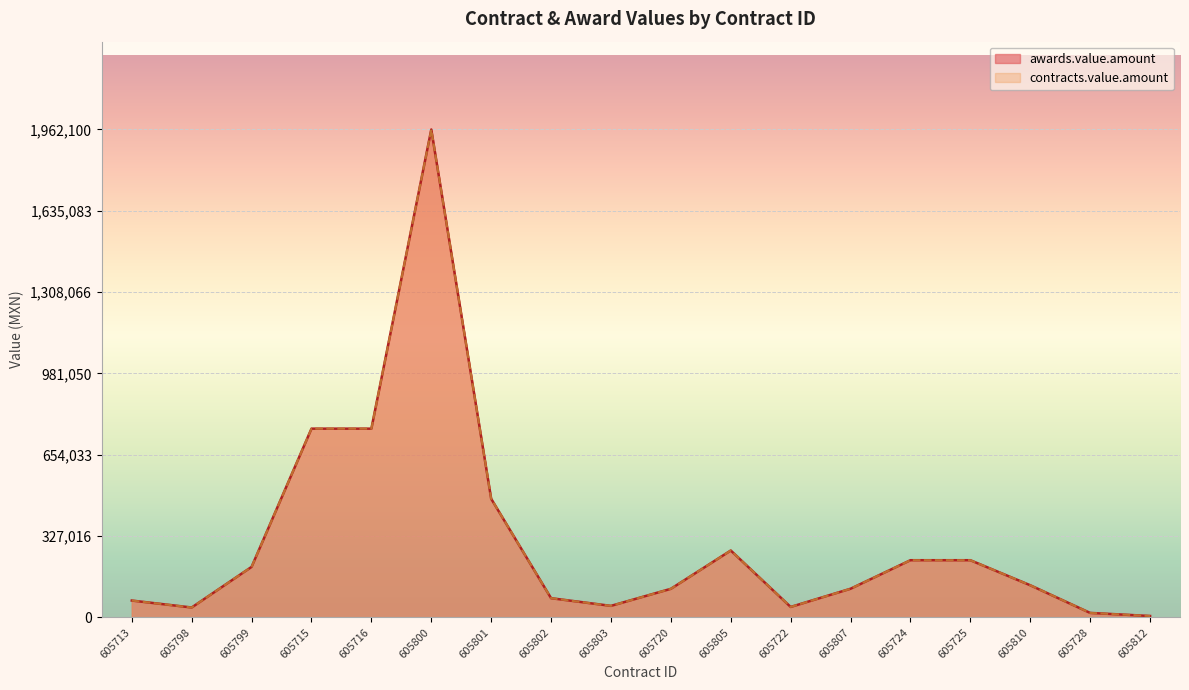

Which category has the lowest value across all series?

605812